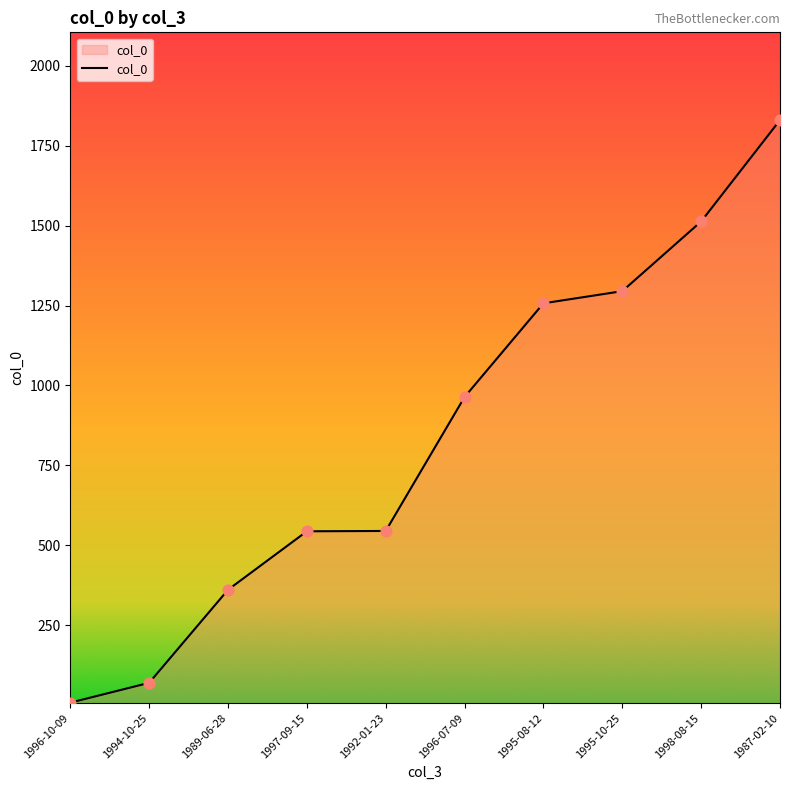

What is the change in value from 1989-06-28 to 1996-07-09?

+603